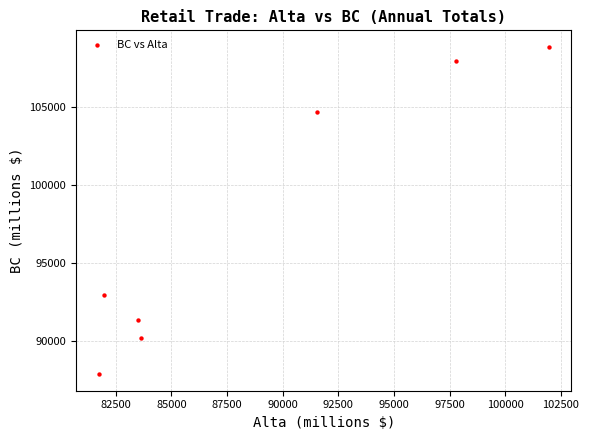

What Y value in the scatter plot is closest to 98338?

92916.4